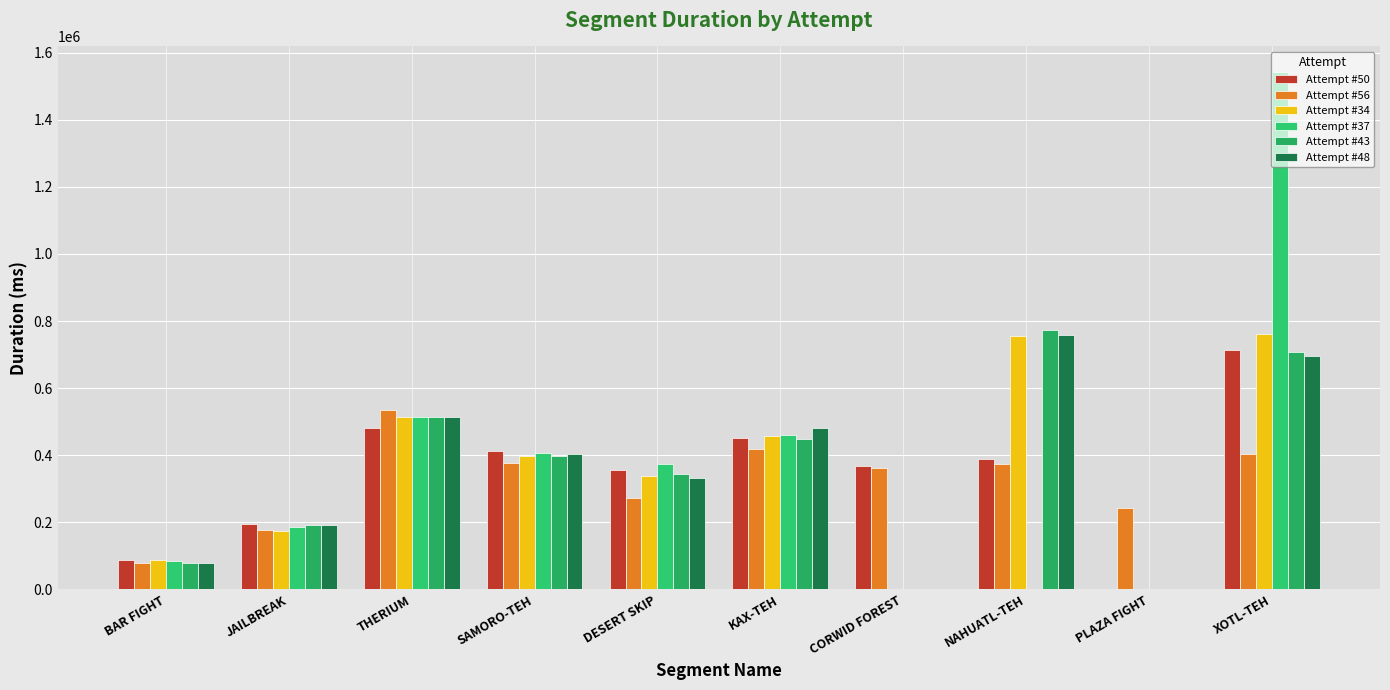

What is the sum of the Attempt #43 values at BAR FIGHT and KAX-TEH?

526683